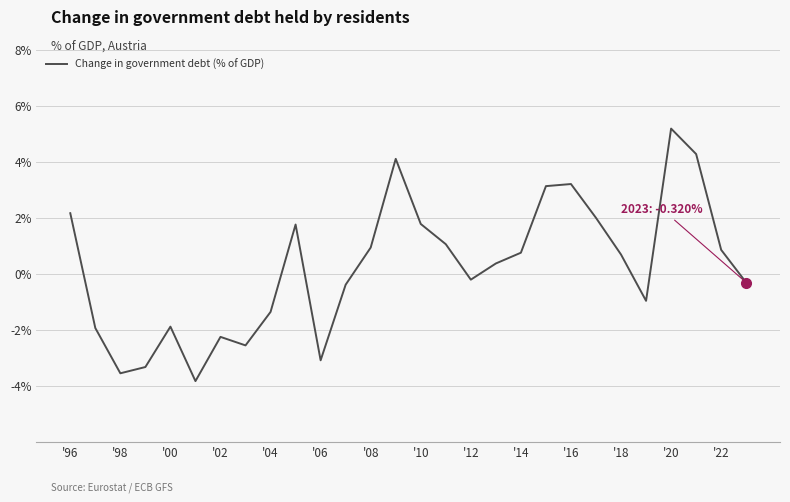

What is the minimum value shown in the chart?

-3.8